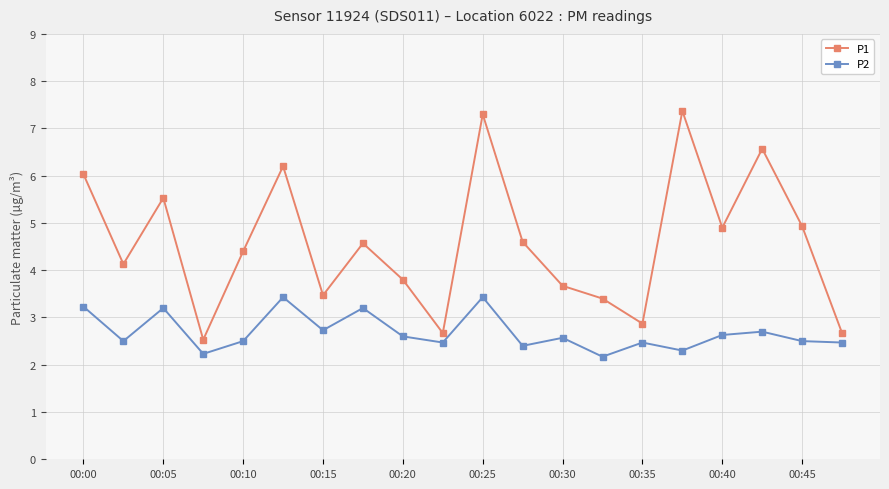

What is the lowest value of the P2 series?

2.2